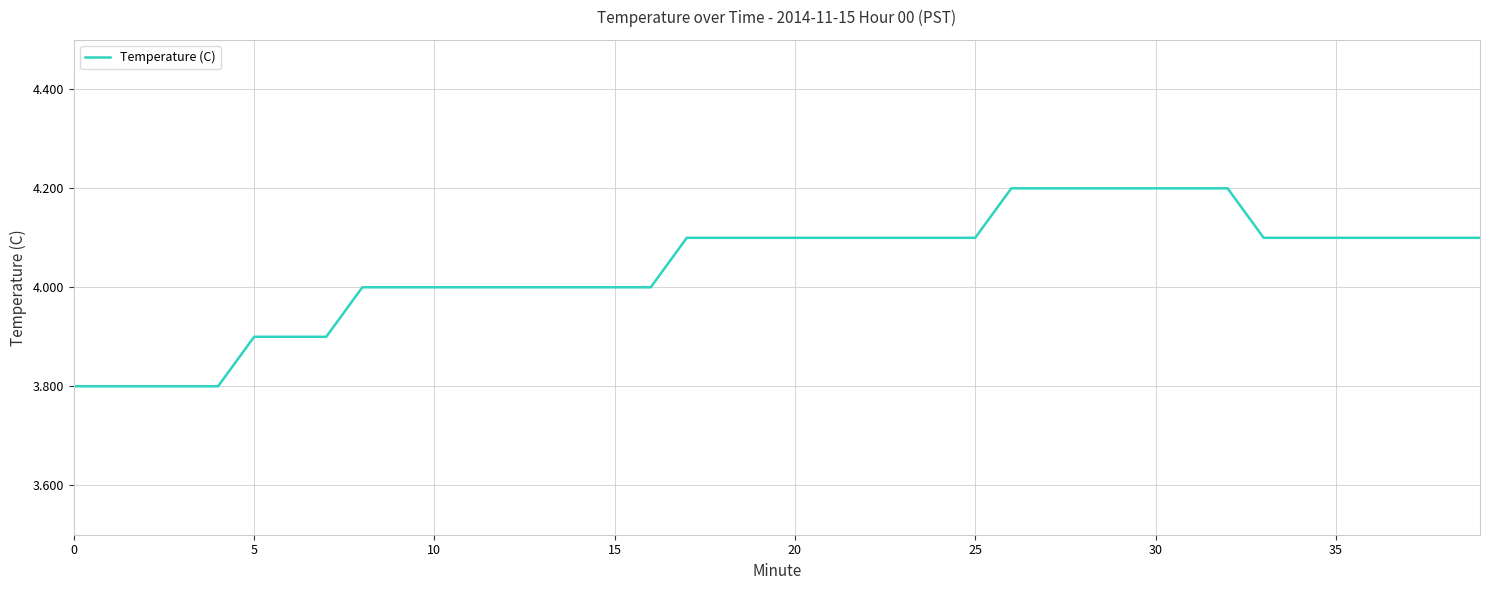

What is the difference between the maximum and minimum values?

0.4